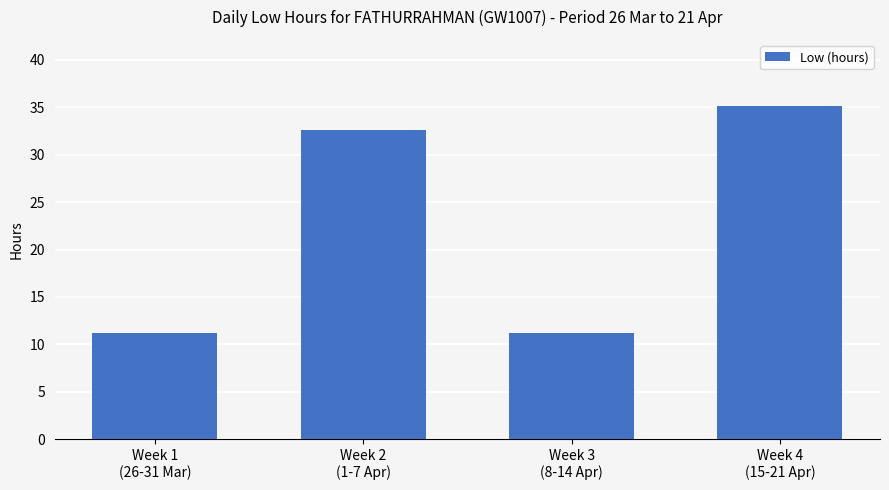

What is the change in value from Week 1
(26-31 Mar) to Week 2
(1-7 Apr)?

+21.4